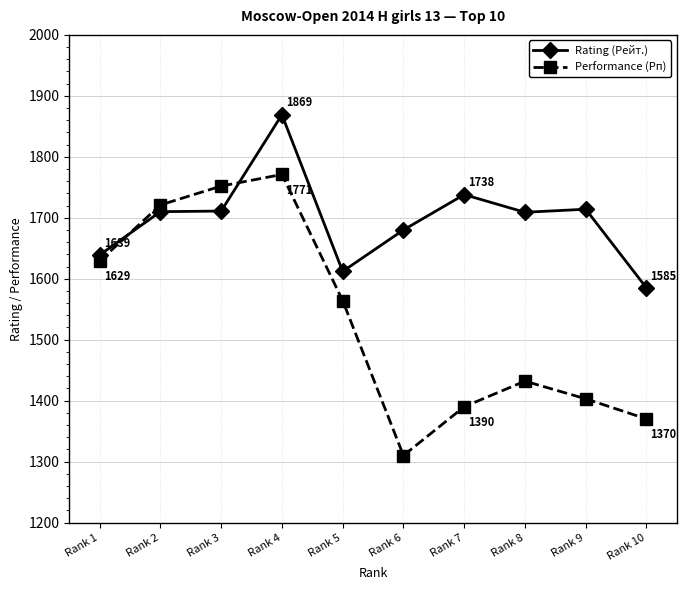

Which series ends up on top after the final intersection of Rating (Рейт.) and Performance (Рп)?

Rating (Рейт.)